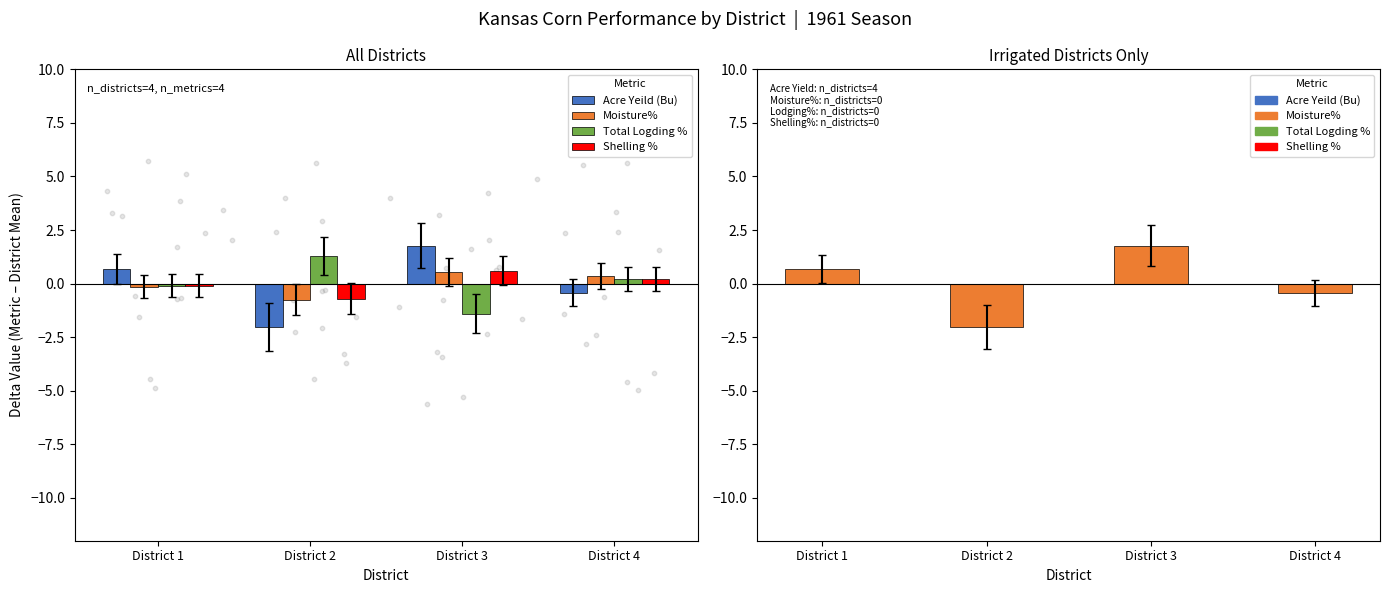

Which series contains the highest Y value?

Acre Yeild (Bu)